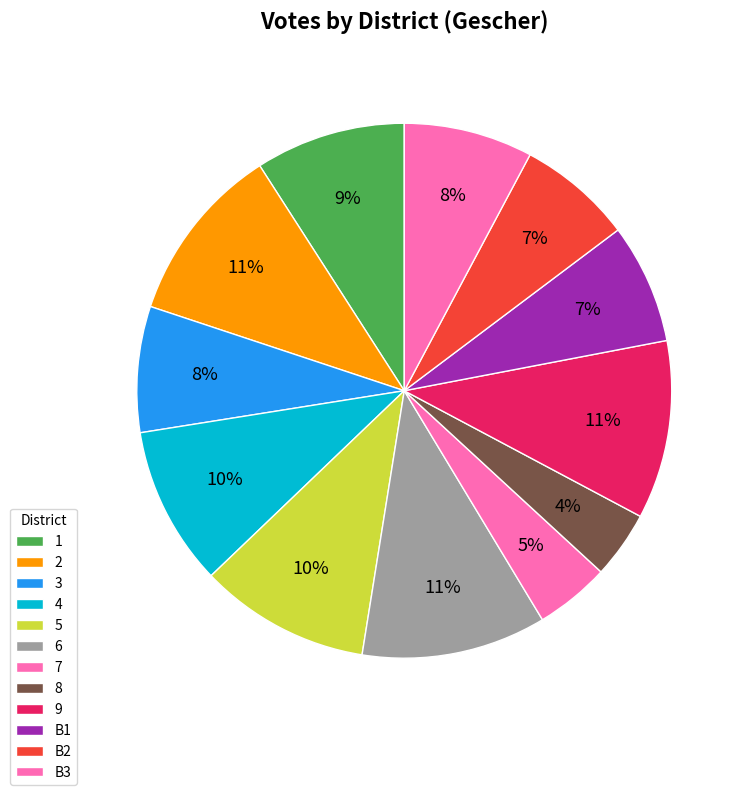

To the nearest percent, what is the average slice percentage?

8%